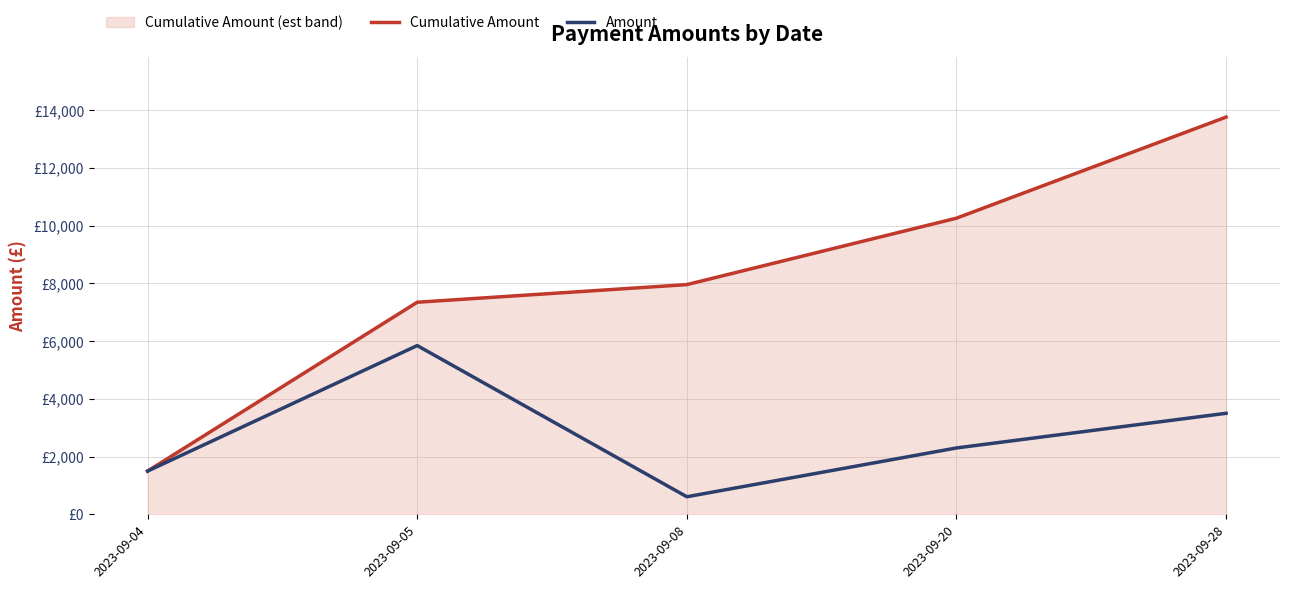

What is the value of the Cumulative Amount point at the 5th from the left?

13755.5